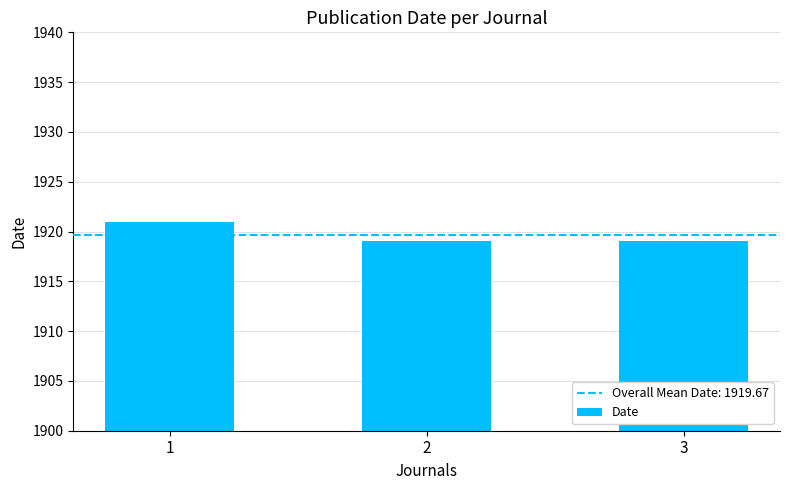

What is the value of the 1st bar from the left?

1921